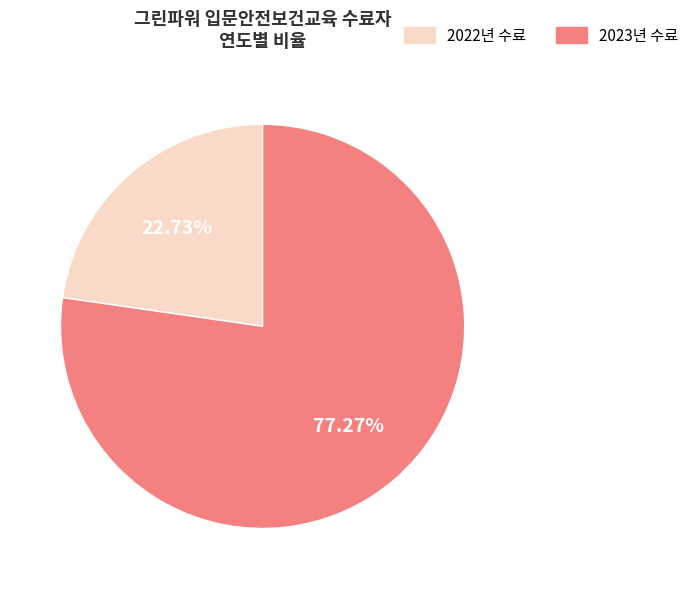

Does any single category account for the majority?

Yes